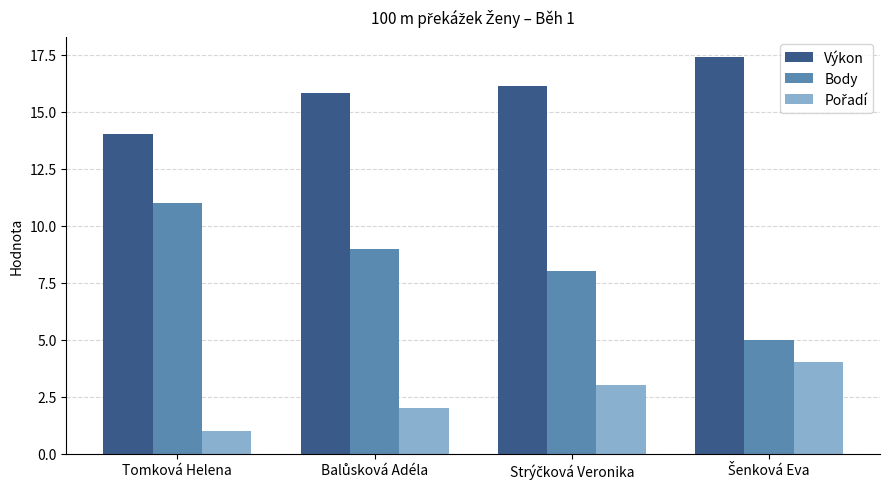

At which category does the chart reach its minimum across all series?

Tomková Helena